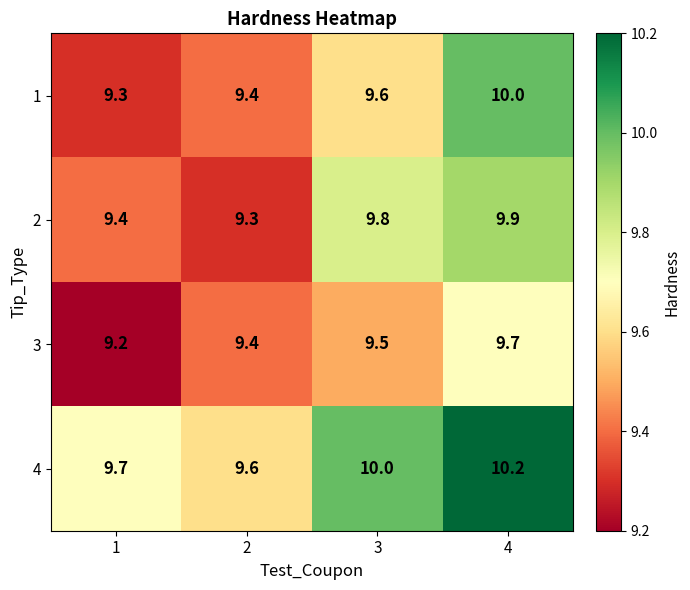

What is the difference between the highest and lowest values at 4?

0.5